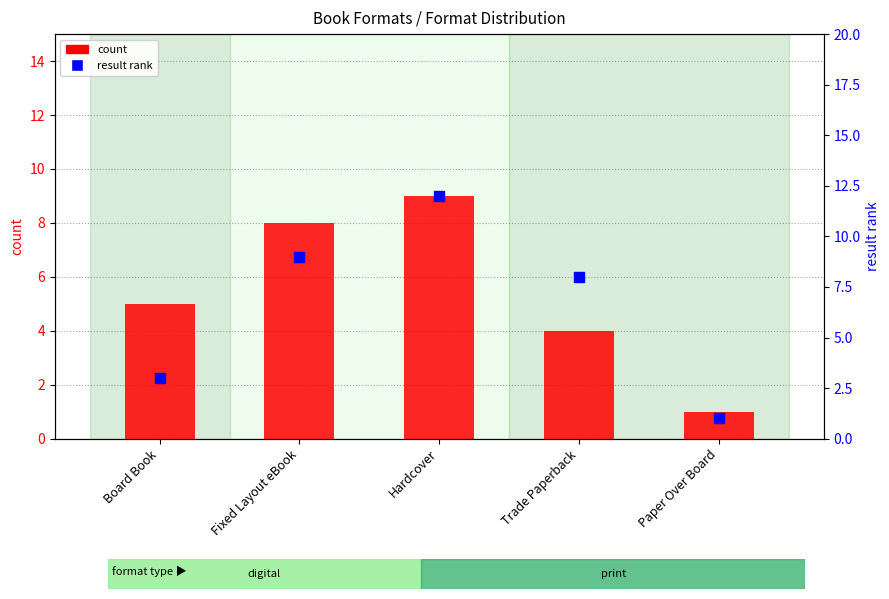

Which series reaches the maximum Y coordinate?

result rank